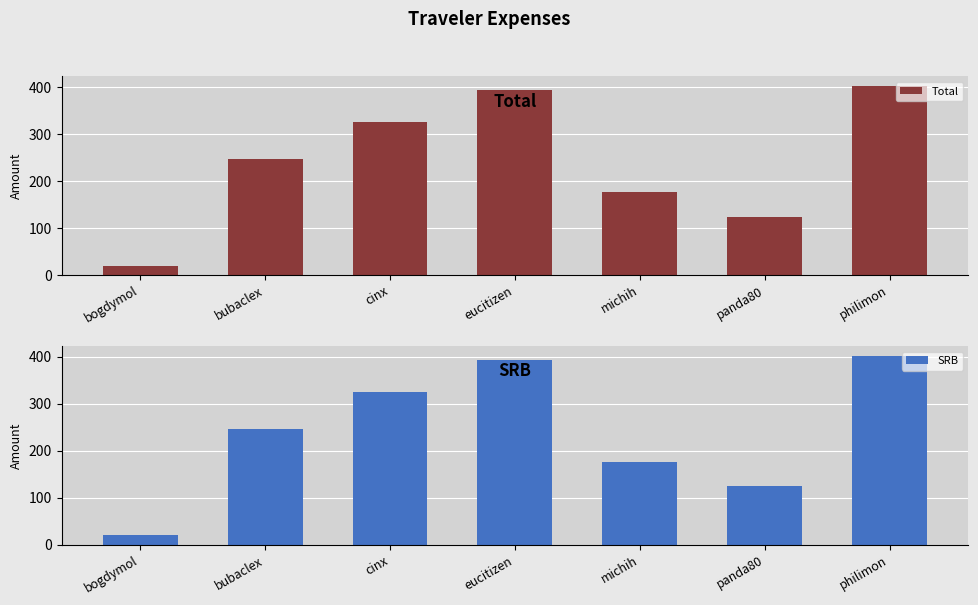

What is the label of the 7th bar from the right?

bogdymol